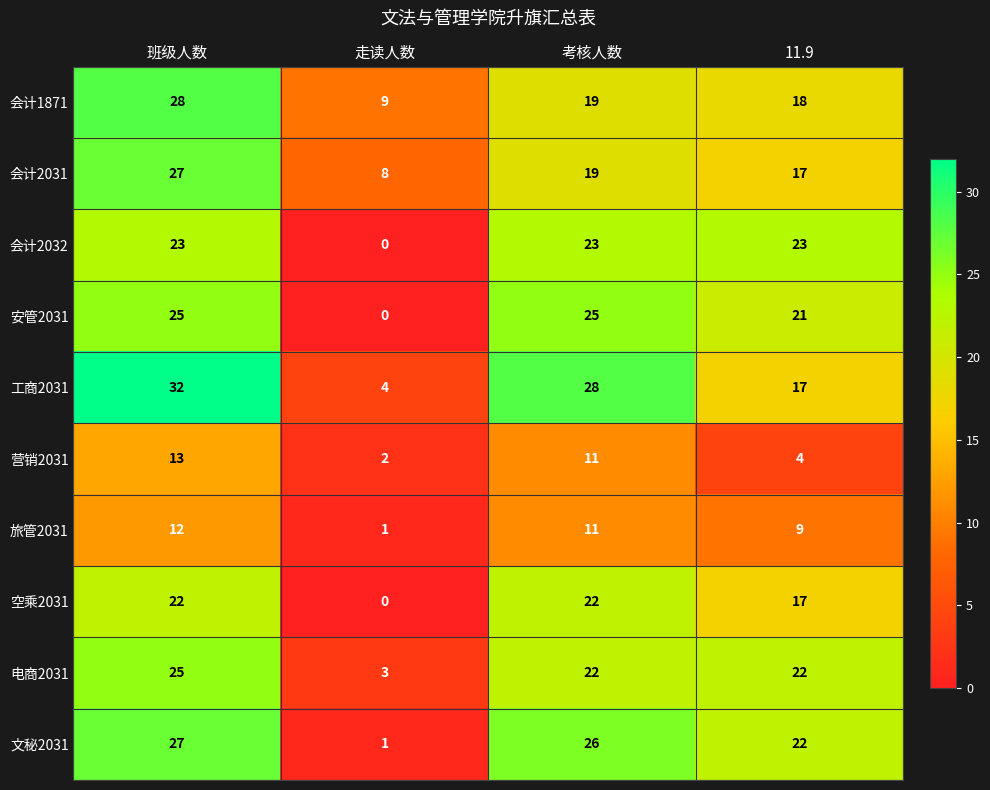

What is the maximum value shown in the chart?

32